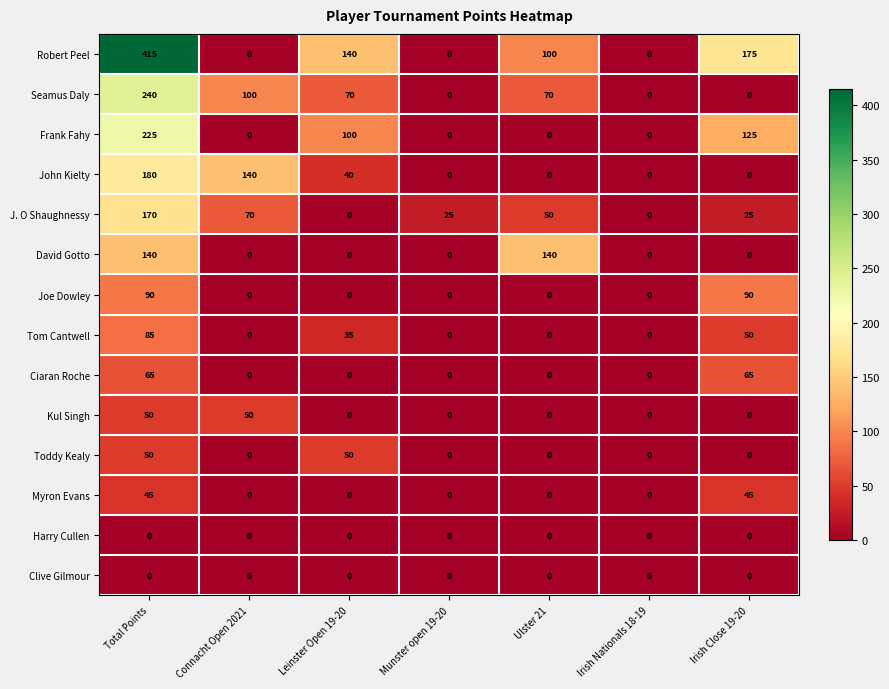

What is the difference between the highest and lowest values at Munster open 19-20?

25